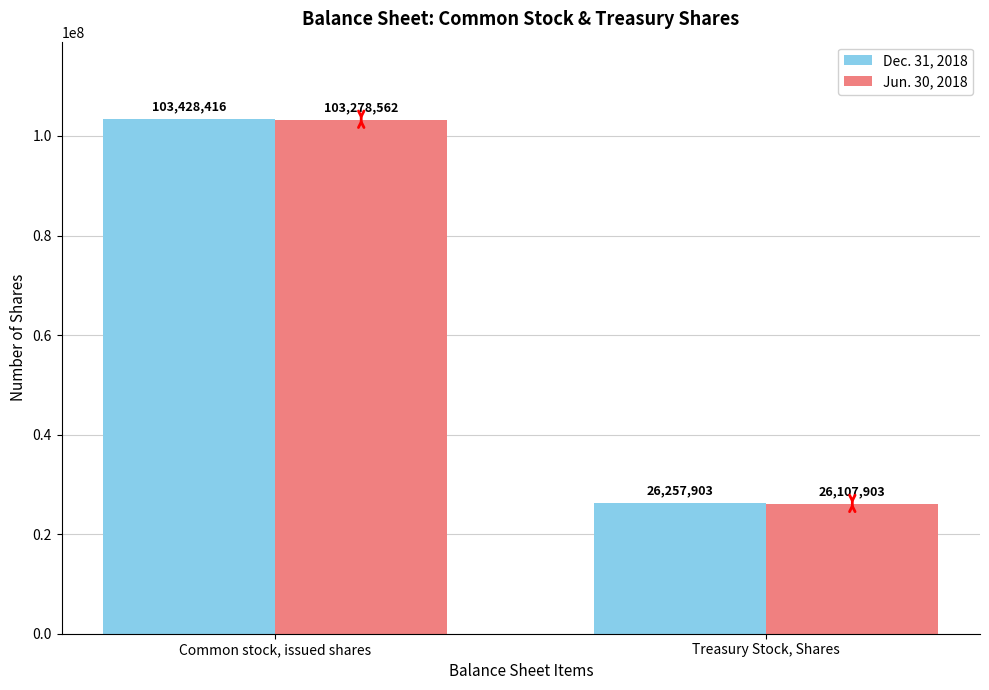

Count the Dec. 31, 2018 values in the range 26257903 to 103428416.

2